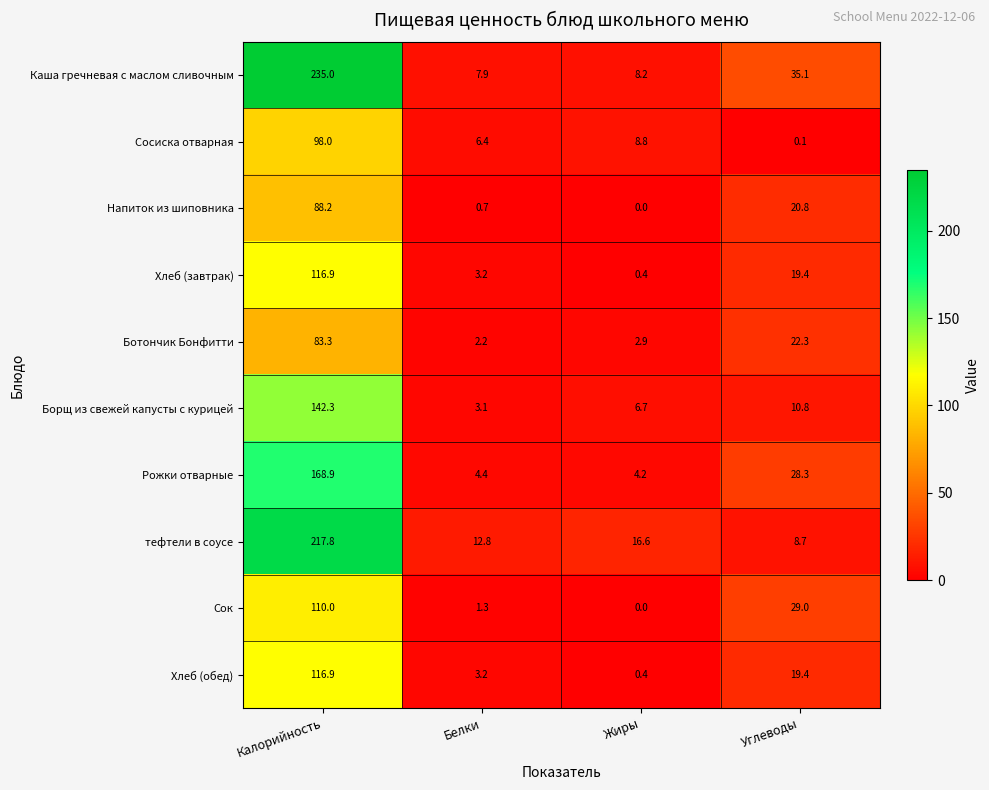

The value of Хлеб (обед) at Калорийность is 201.5. True or false?

False